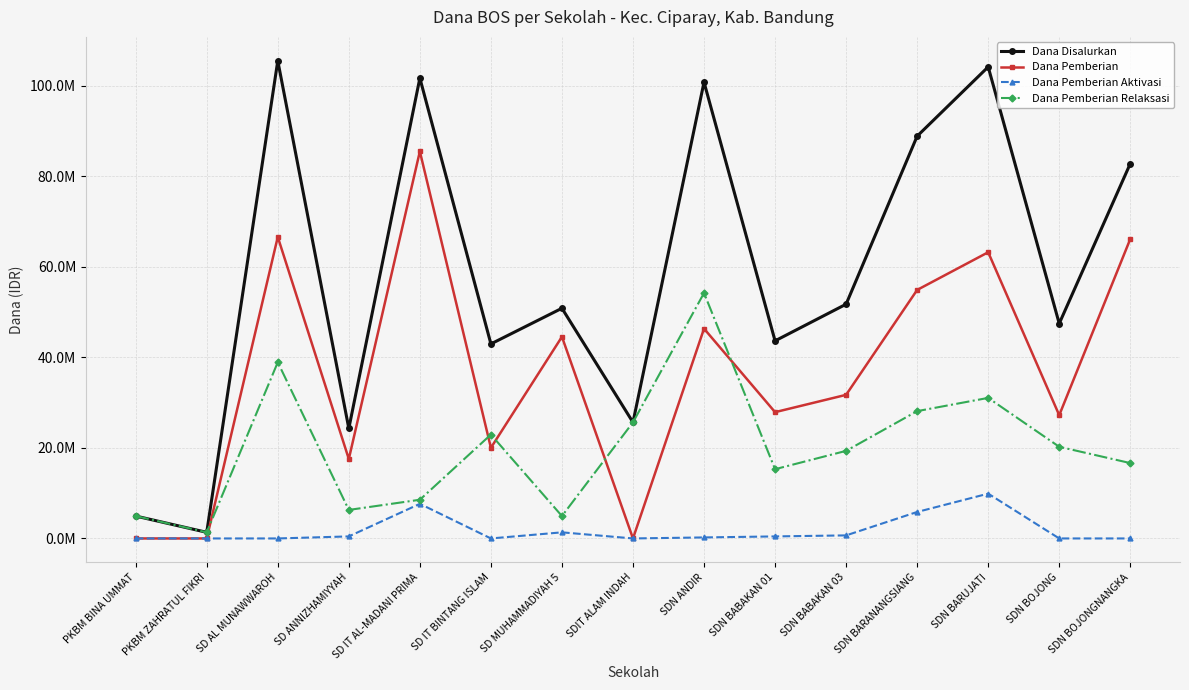

What are all the series names shown in the legend?

Dana Disalurkan, Dana Pemberian, Dana Pemberian Aktivasi, Dana Pemberian Relaksasi